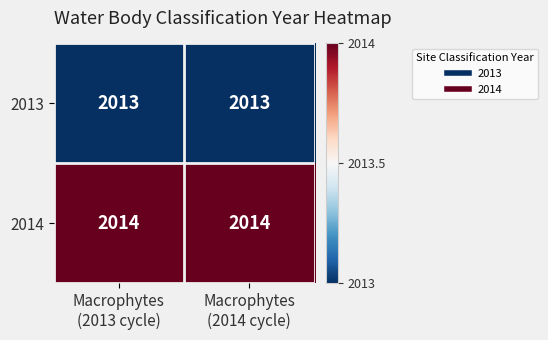

What is the greatest value displayed?

2014